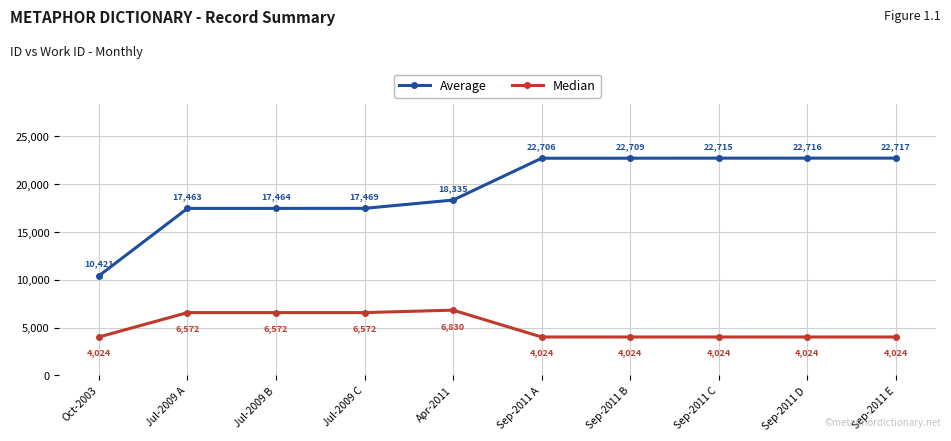

How many series are shown in this chart?

2